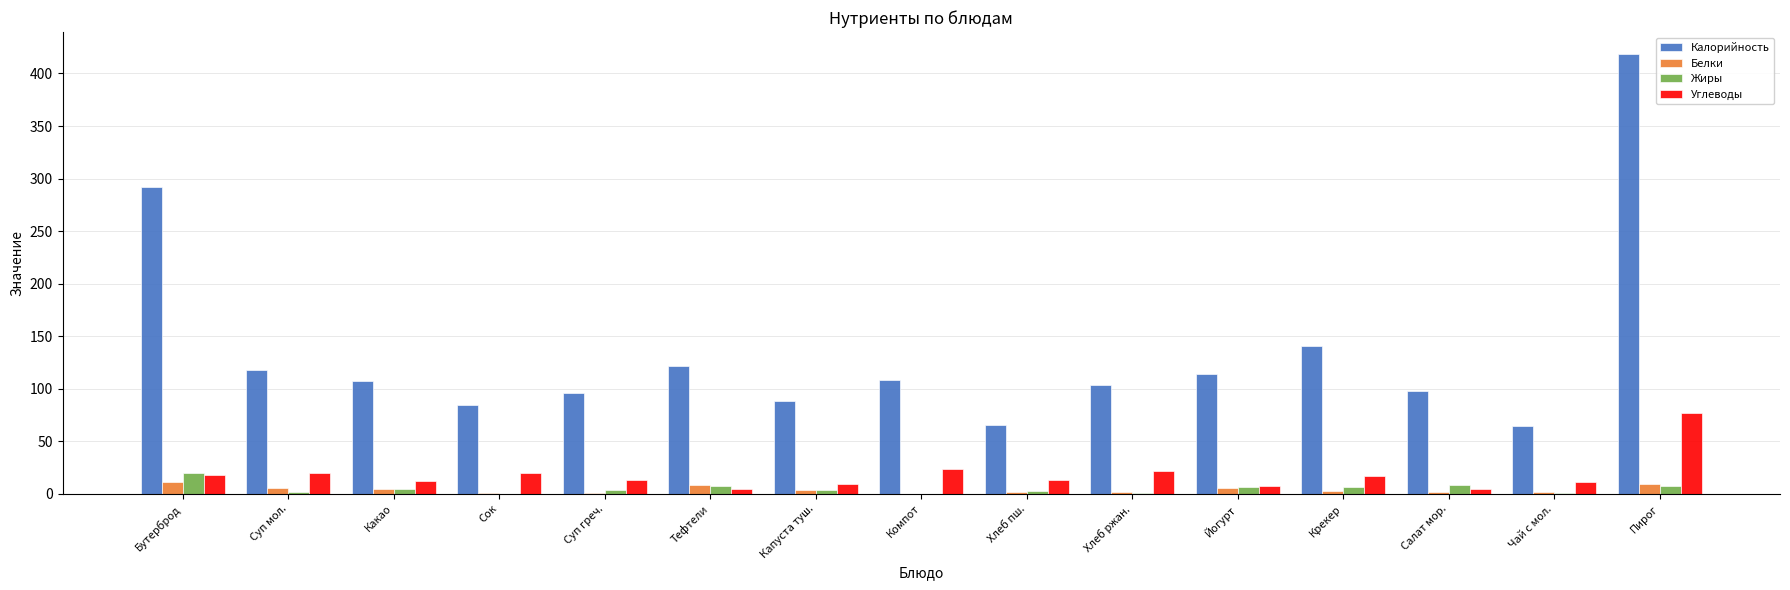

At which category is the sum across all series the highest?

Пирог